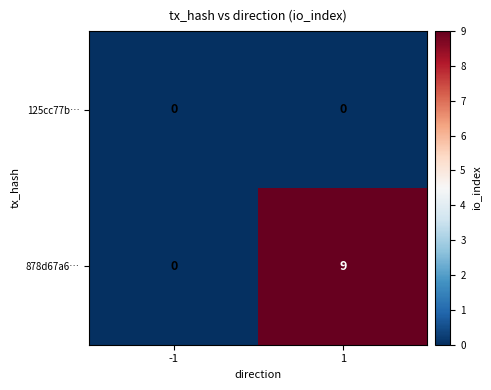

Reading left to right, transcribe all the data shown in this chart.

125cc77b…: 0	0
878d67a6…: 0	9